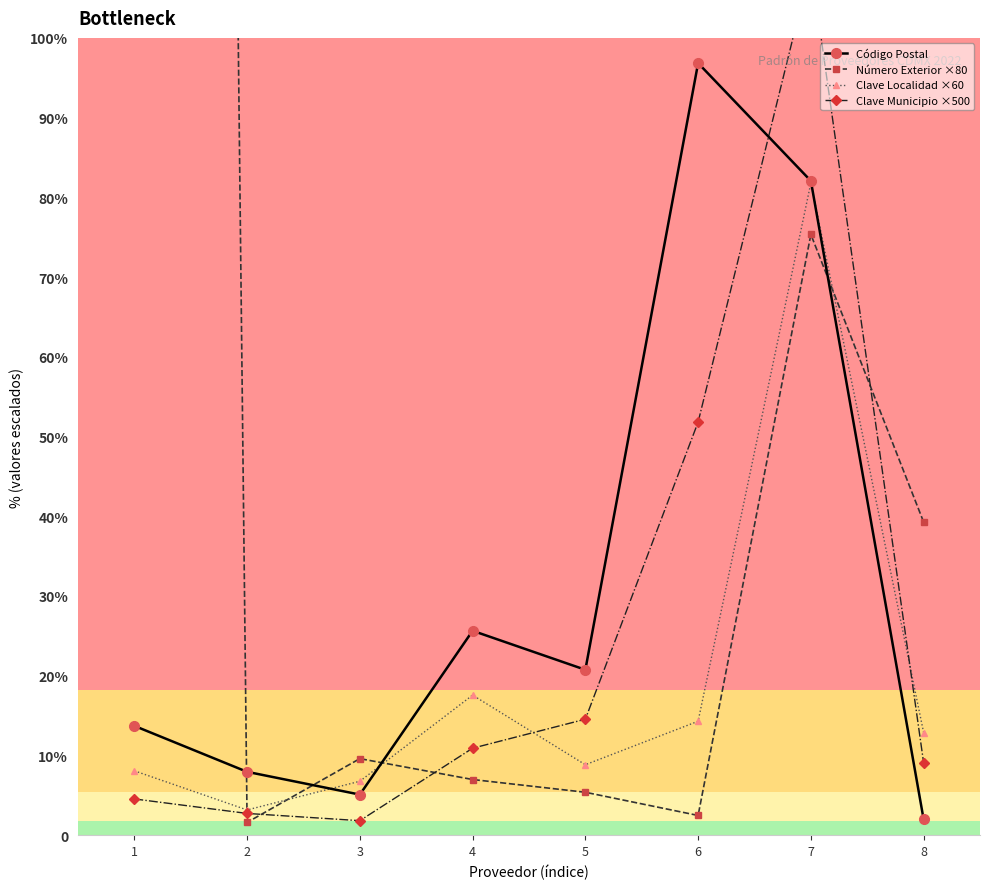

What is the difference between the Número Exterior ×80 values at 8 and 6?

20240